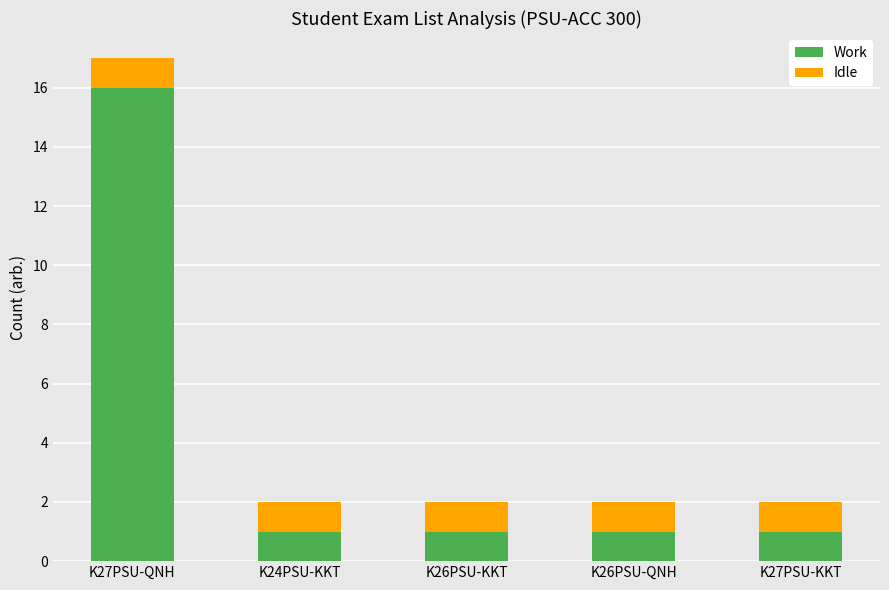

Are the bars grouped side by side (vs. stacked)?

No